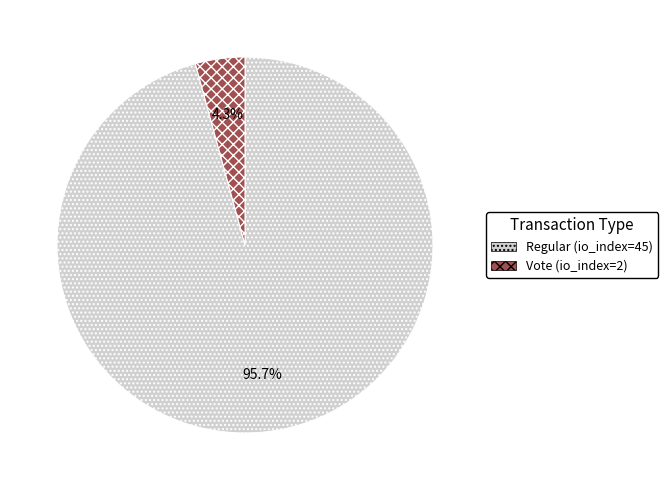

Which category accounts for the majority?

Regular (io_index=45)